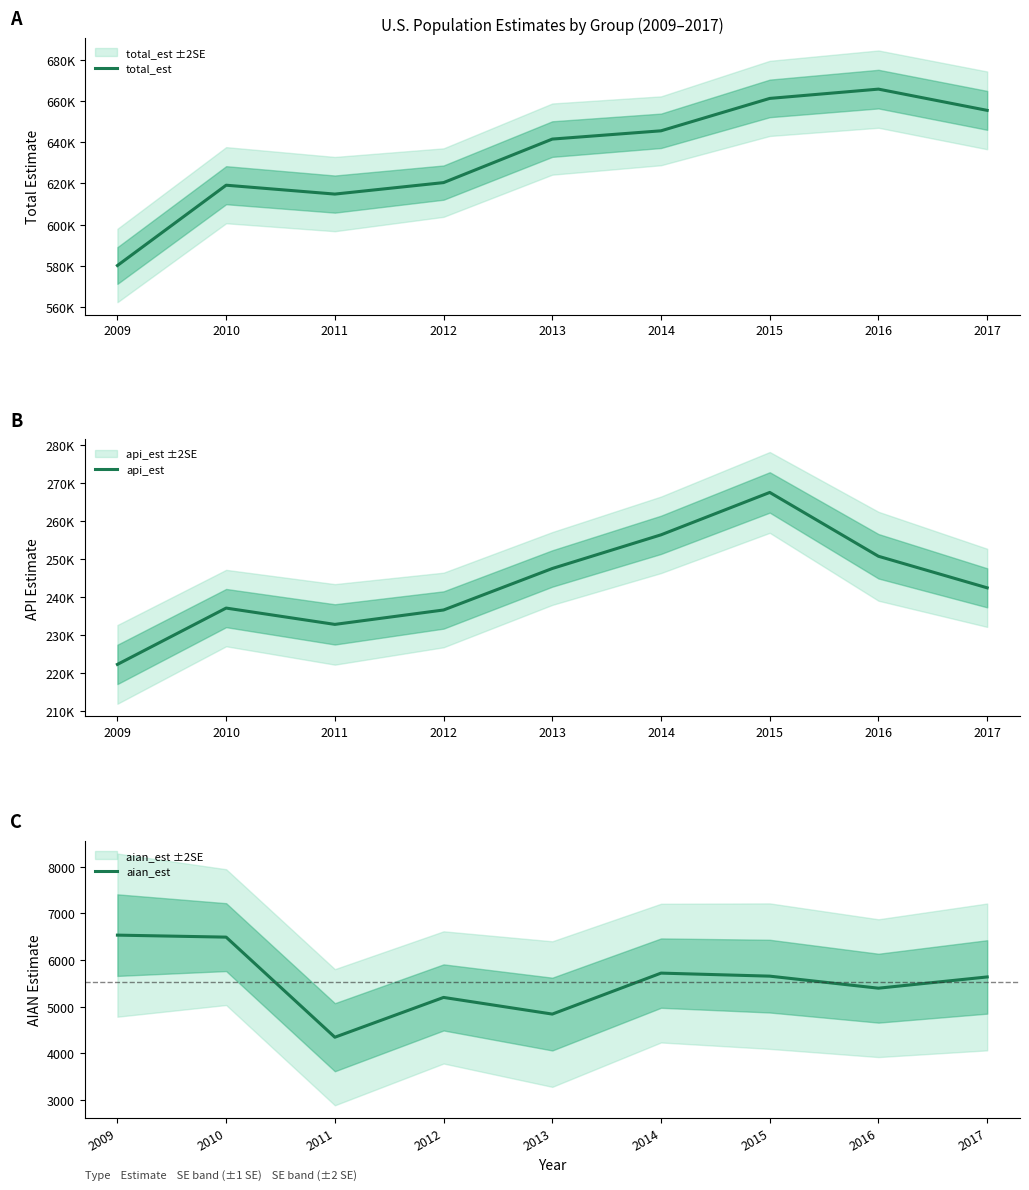

At which label does aian_est reach its minimum?

2011